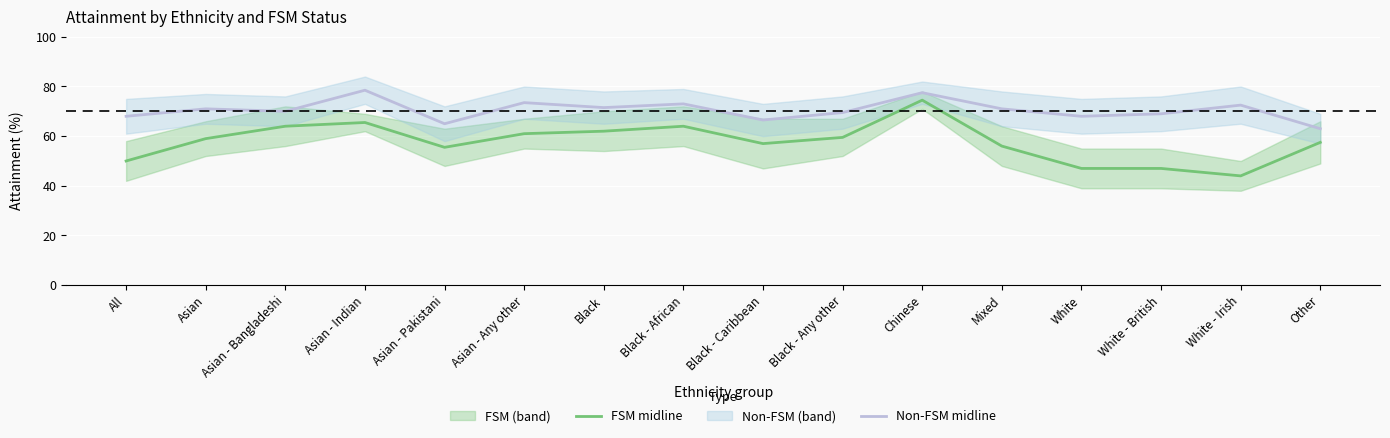

What position from the right is Asian?

15